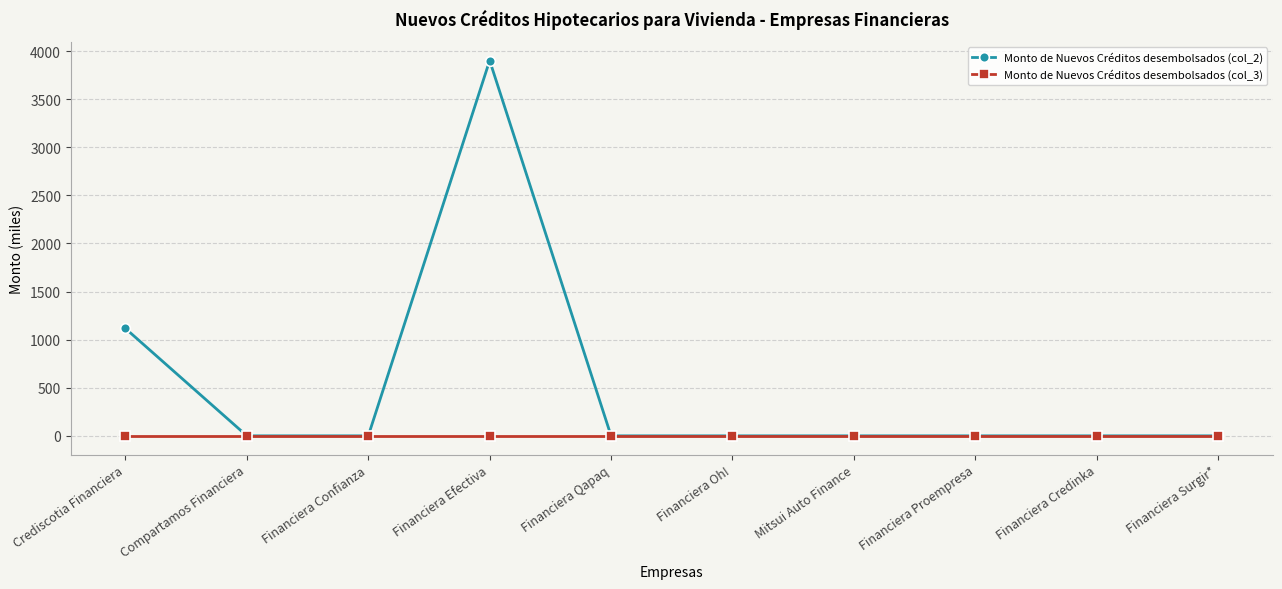

At which category is the sum across all series the highest?

Financiera Efectiva